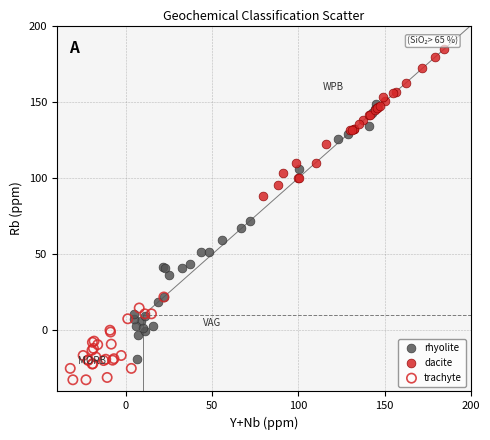

Which series contains the highest Y value?

dacite